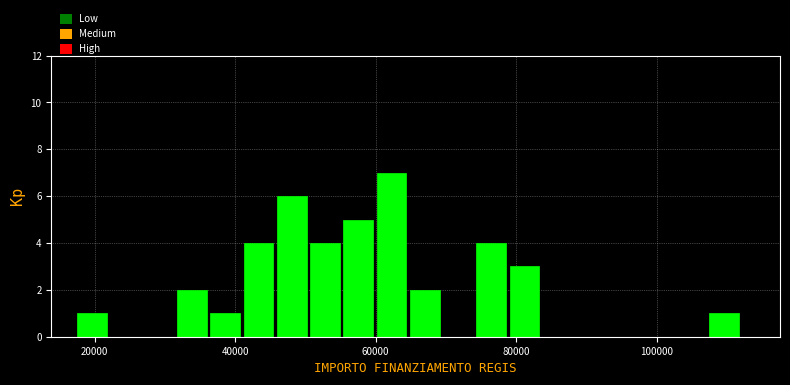

Around what value on the x-axis is the tallest bar? Give the approximate position of its centre, as read against the axis.

62000